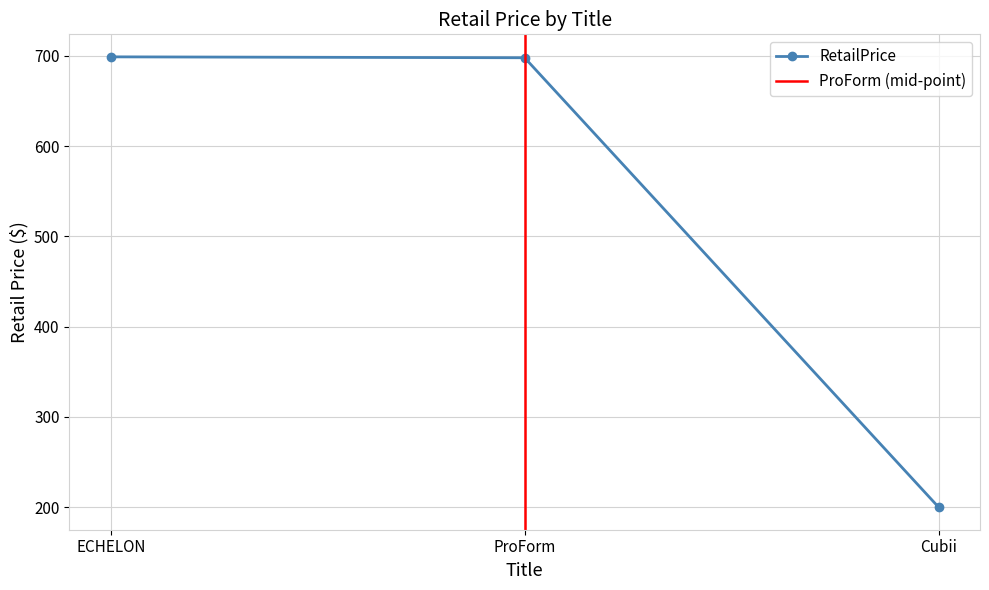

Reading left to right, extract all data points from this chart.

ECHELON=699.0	ProForm=698.0	Cubii=200.0